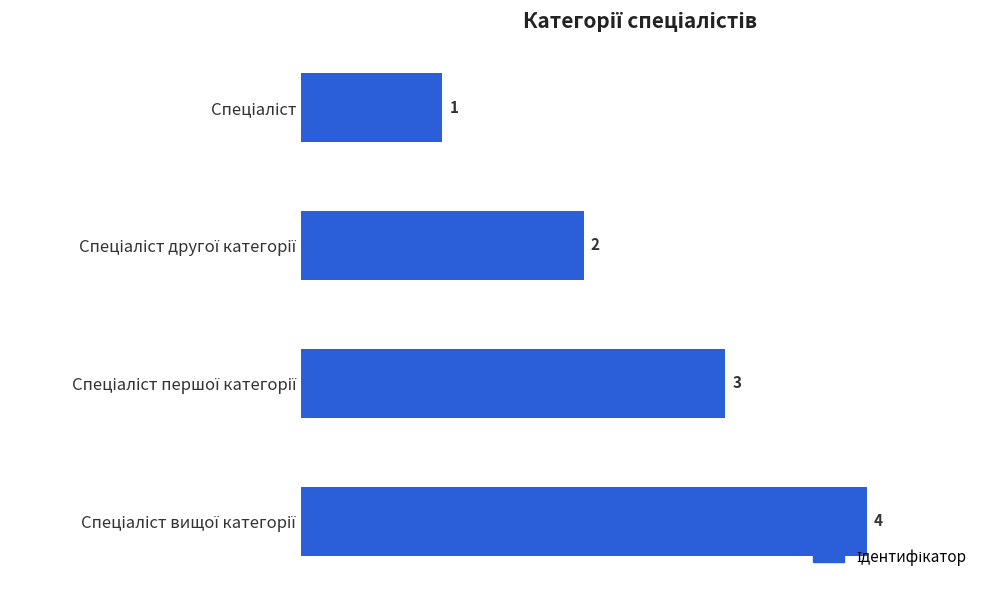

What is the sum of all values?

10